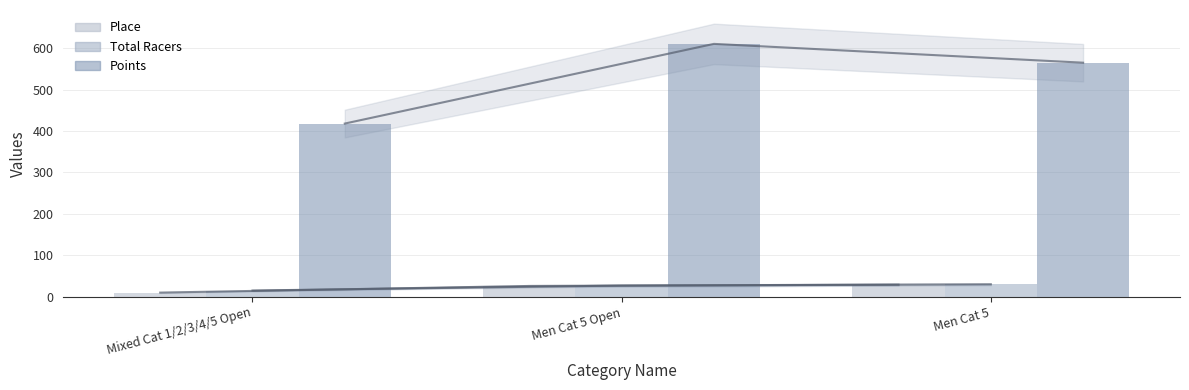

List the labels in order of Total Racers value, largest first.

Men Cat 5, Men Cat 5 Open, Mixed Cat 1/2/3/4/5 Open